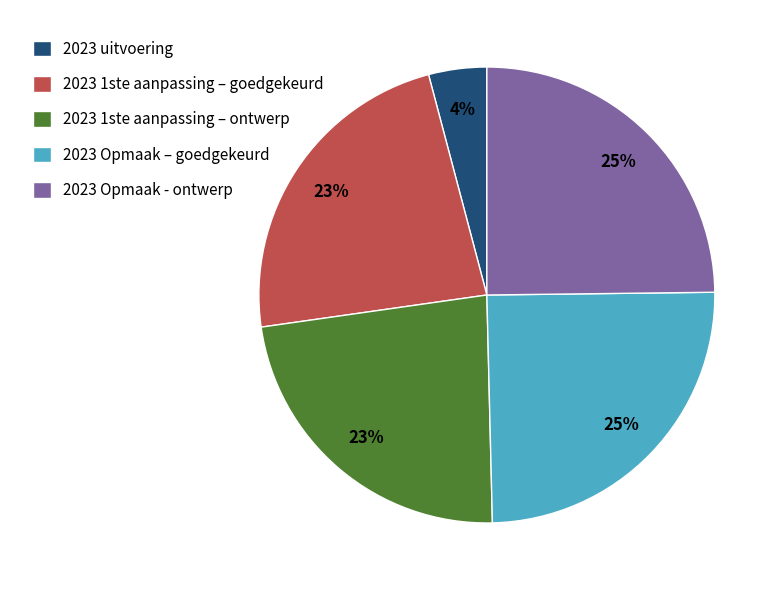

To the nearest percent, what portion does 2023 Opmaak - ontwerp represent?

25%